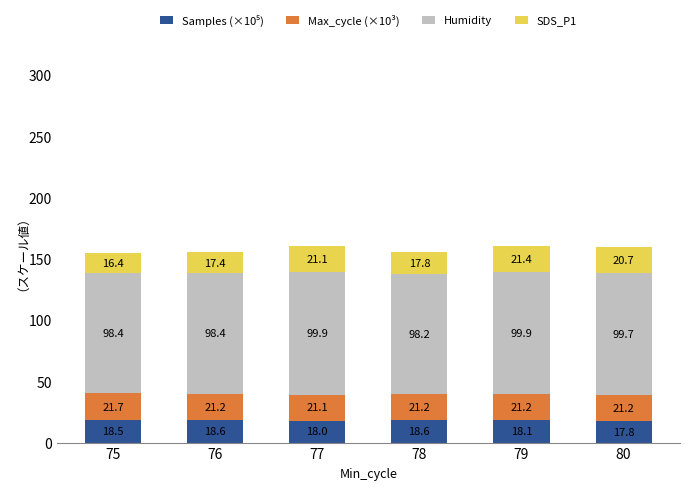

Does the chart contain any negative values?

No